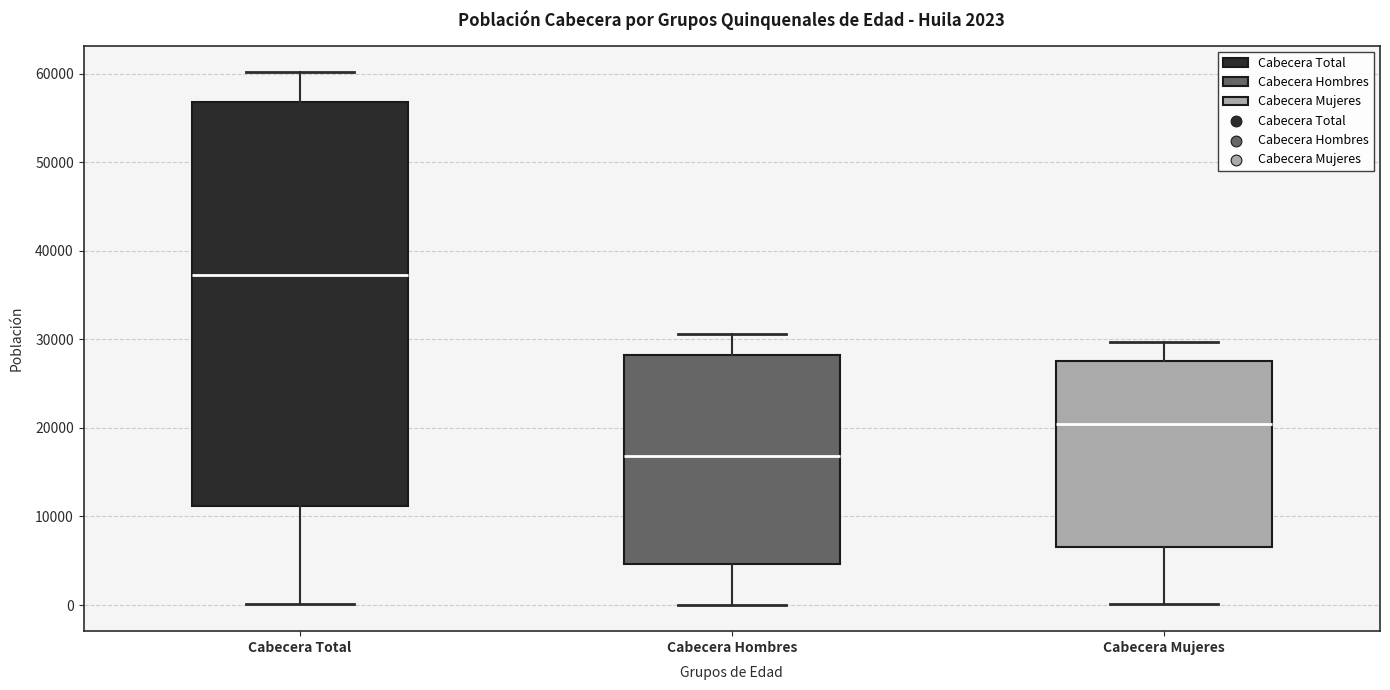

Which box's median line is the lowest?

Cabecera Hombres